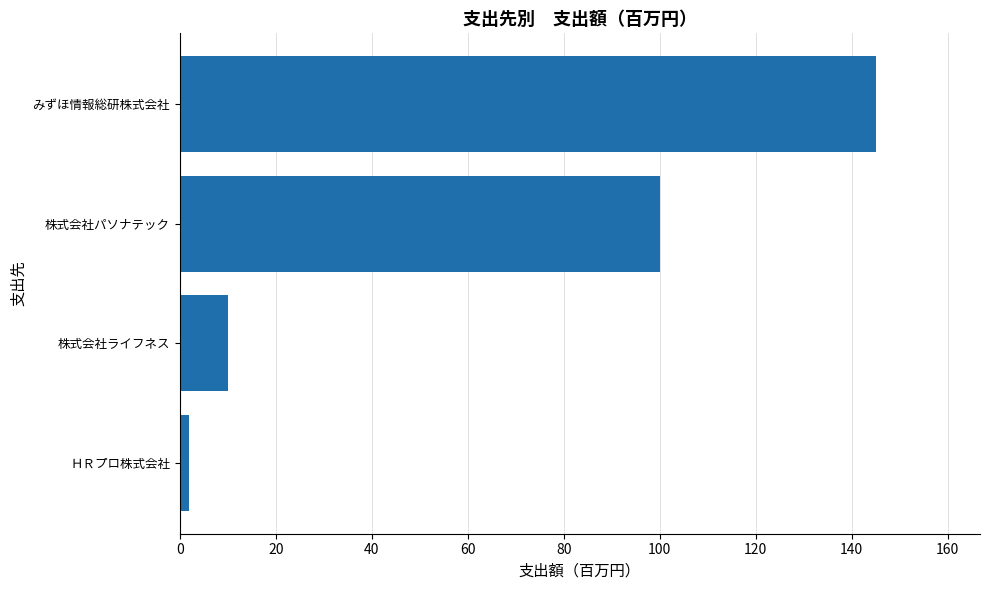

Rank the categories by value from highest to lowest.

みずほ情報総研株式会社, 株式会社パソナテック, 株式会社ライフネス, ＨＲプロ株式会社